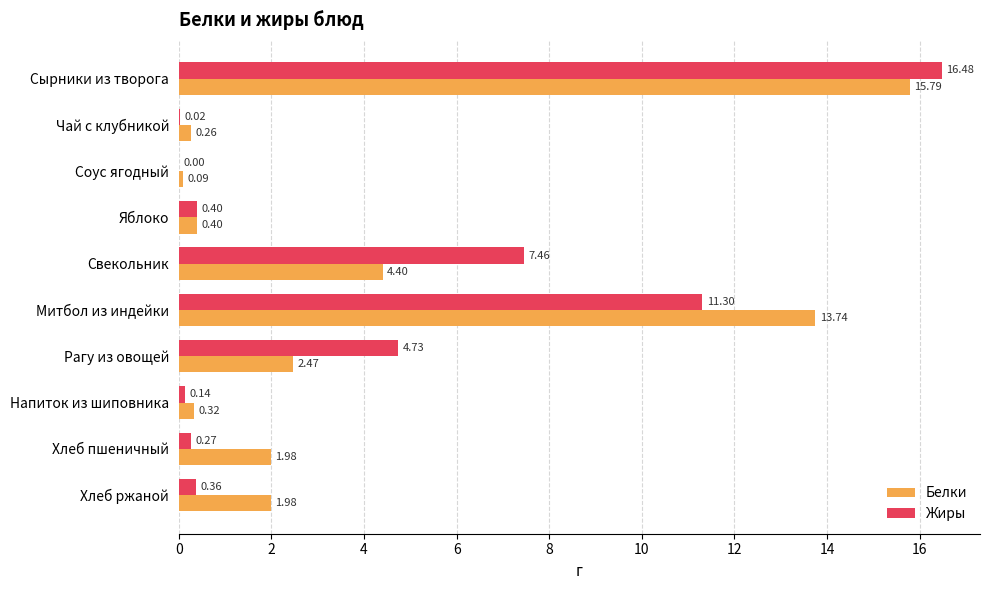

Where is Жиры nearest to the value 8?

Свекольник